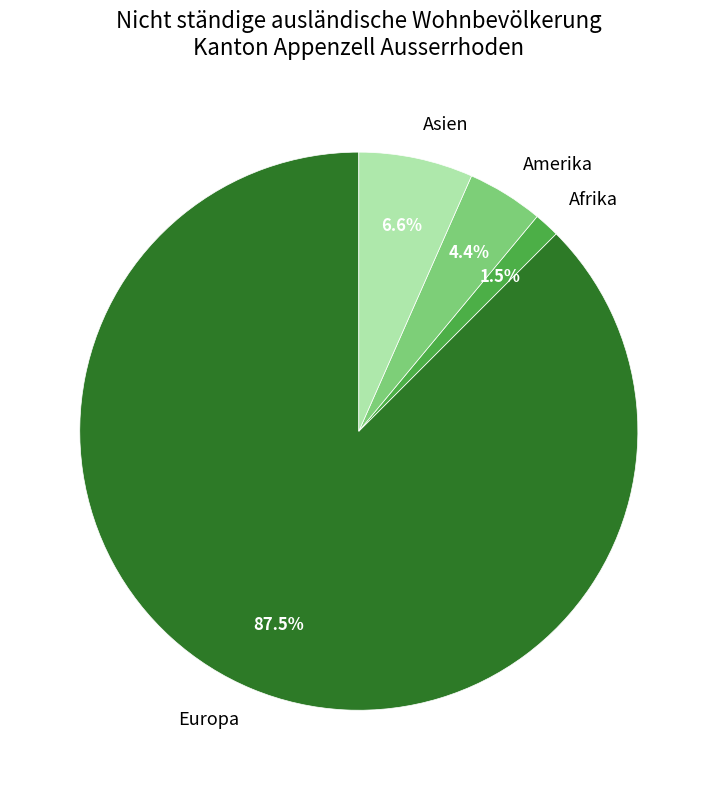

Which slice is the smallest?

Afrika